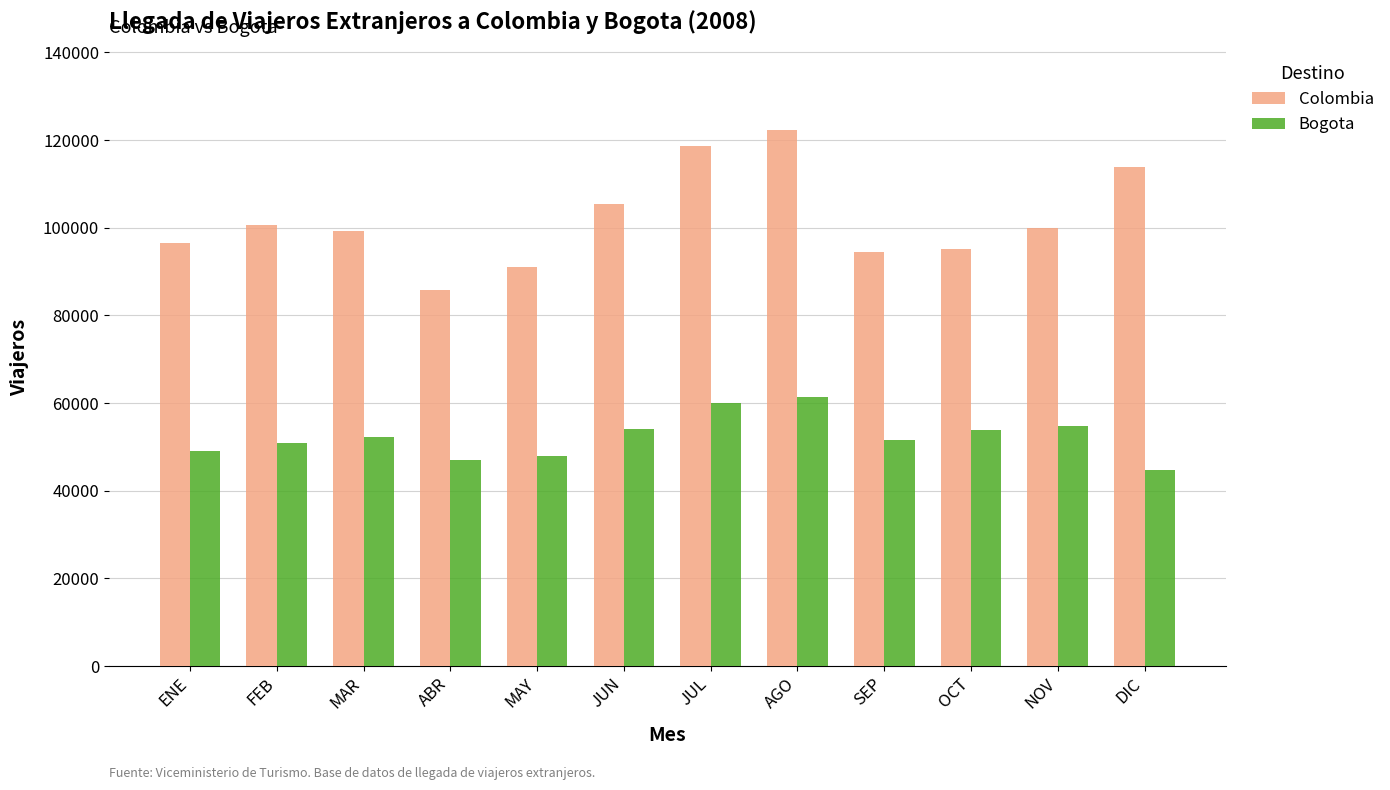

At how many categories does at least one series exceed 80014?

12